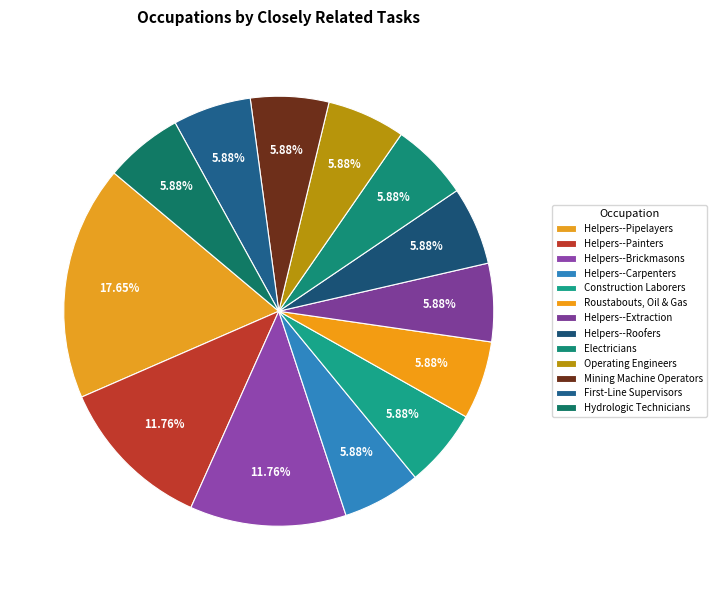

Rank the categories by value from highest to lowest.

Helpers--Pipelayers, Helpers--Painters, Helpers--Brickmasons, Helpers--Carpenters, Construction Laborers, Roustabouts, Oil and Gas, Helpers--Extraction Workers, Helpers--Roofers, Electricians, Operating Engineers, Continuous Mining Machine Operators, First-Line Supervisors, Hydrologic Technicians